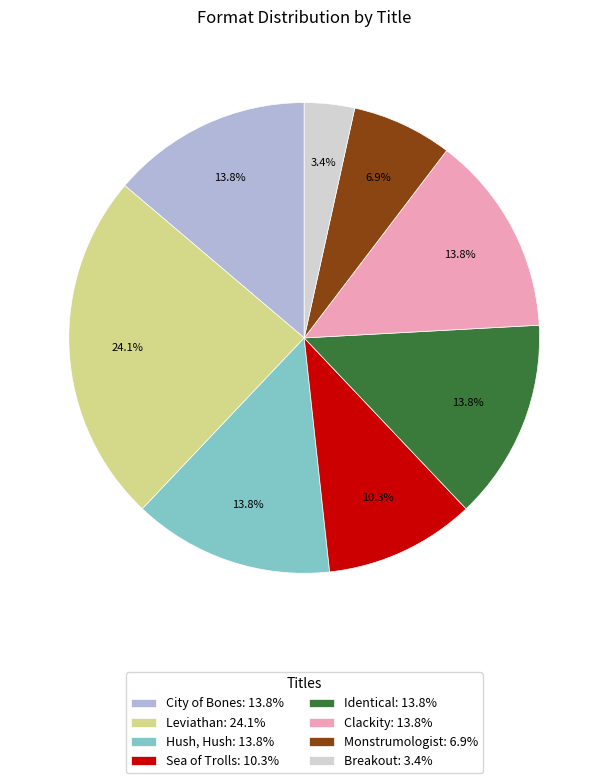

How many slices are in this pie chart?

8